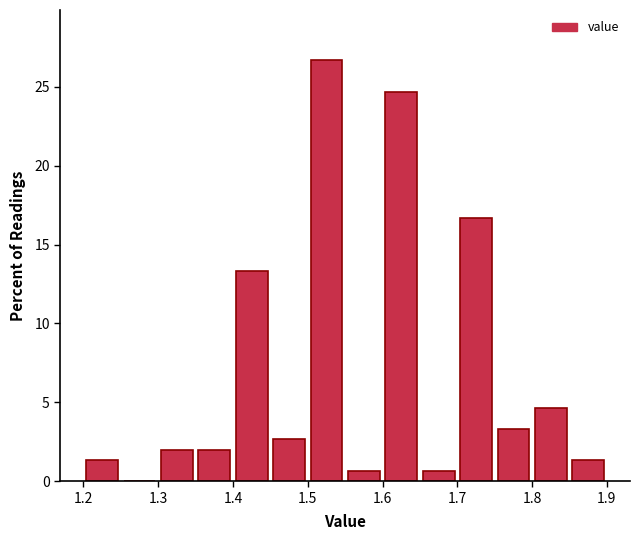

Over which range of the x-axis is the bar tallest?

1.50 to 1.55